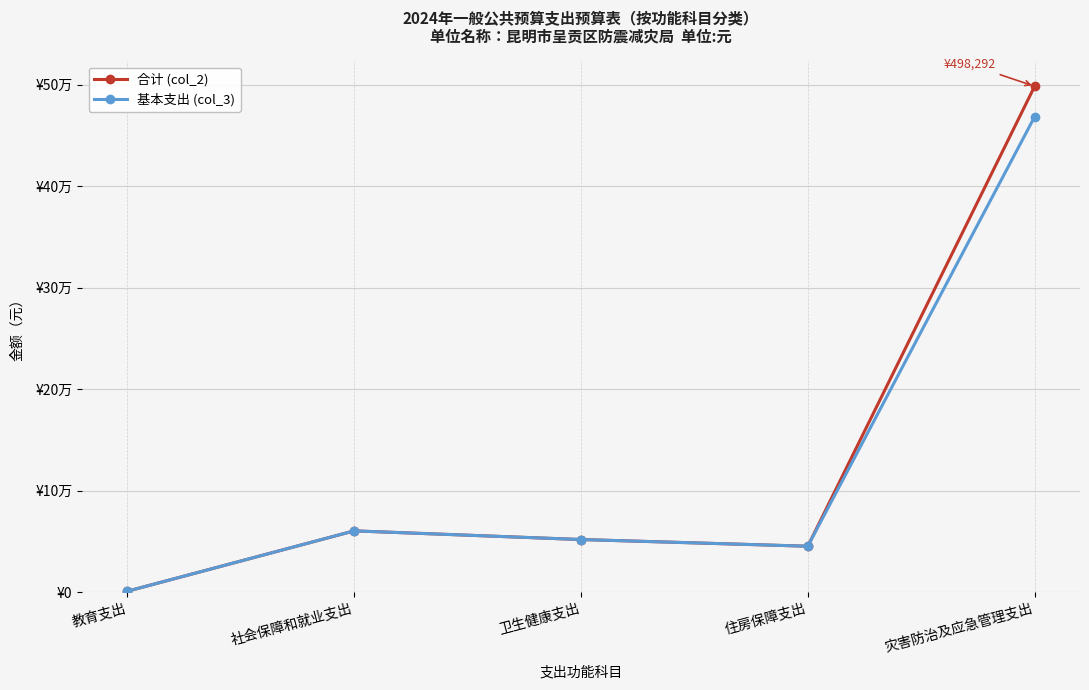

Rank the series by their maximum value, from highest to lowest.

合计 (col_2), 基本支出 (col_3)